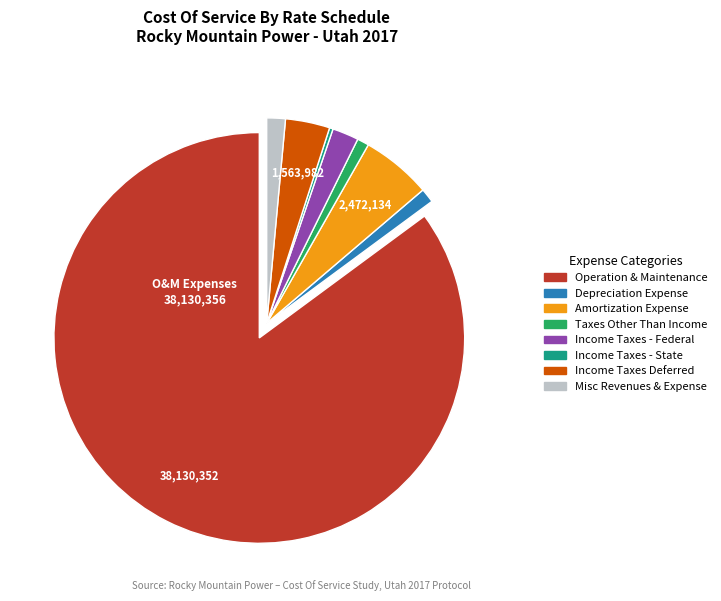

Do Depreciation Expense and Amortization Expense together represent more than half of the pie?

No